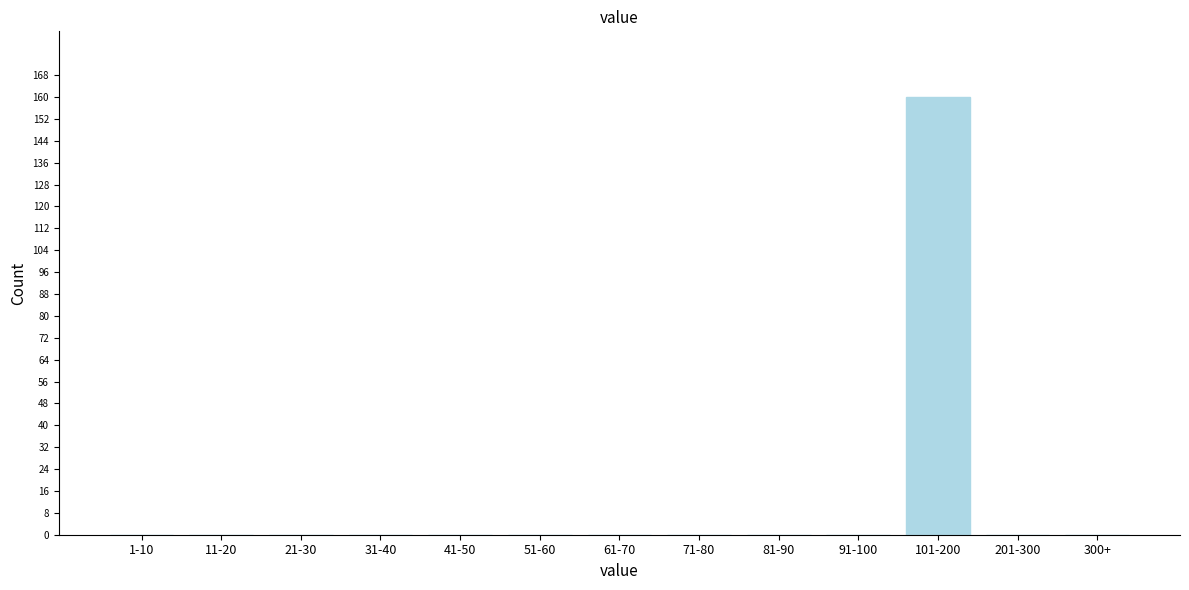

Reading left to right, transcribe all the data shown in this chart.

1-10=0	11-20=0	21-30=0	31-40=0	41-50=0	51-60=0	61-70=0	71-80=0	81-90=0	91-100=0	101-200=160	201-300=0	300+=0